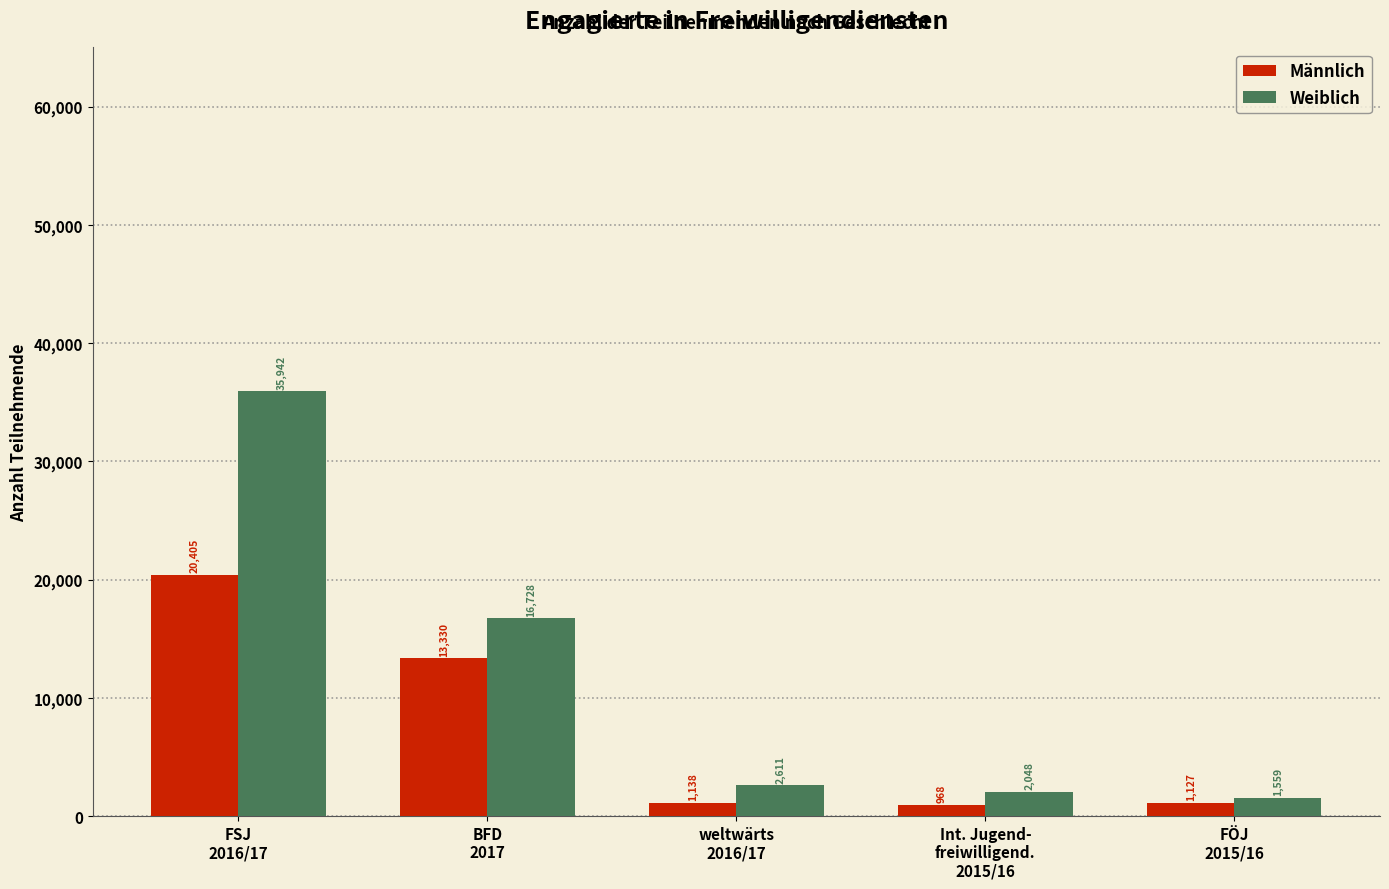

Reading left to right, what are all the values shown in this chart?

Männlich: 20405	13330	1138	968	1127
Weiblich: 35942	16728	2611	2048	1559